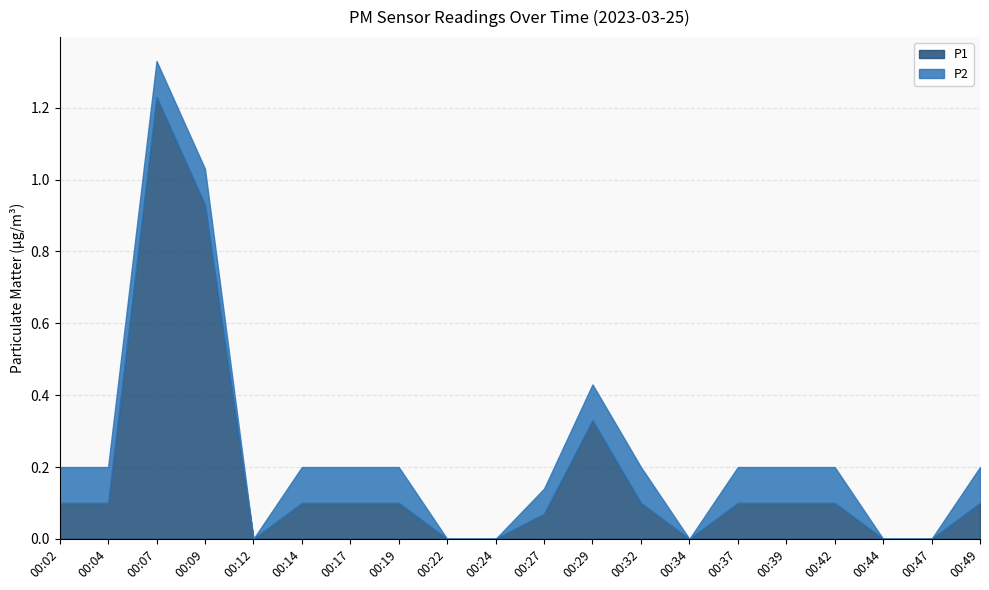

How many P2 values are between 0 and 1?

20